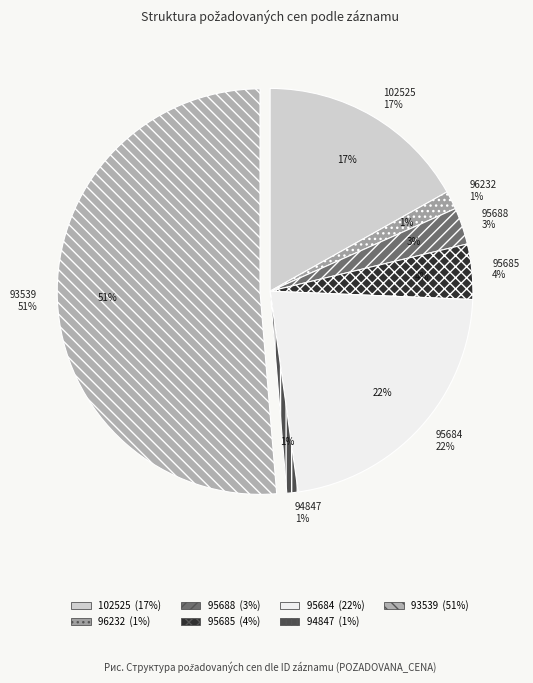

Combined, what portion of the pie is 96232 and 95685?

5.9%